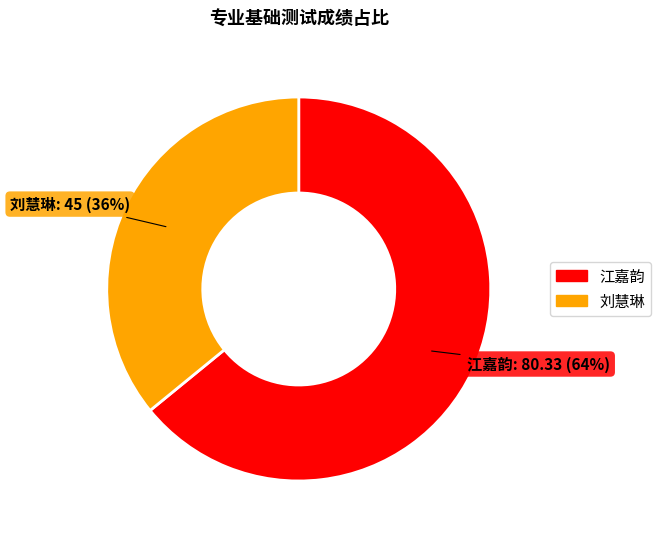

The 江嘉韵 slice represents 64% of the pie. True or false?

True